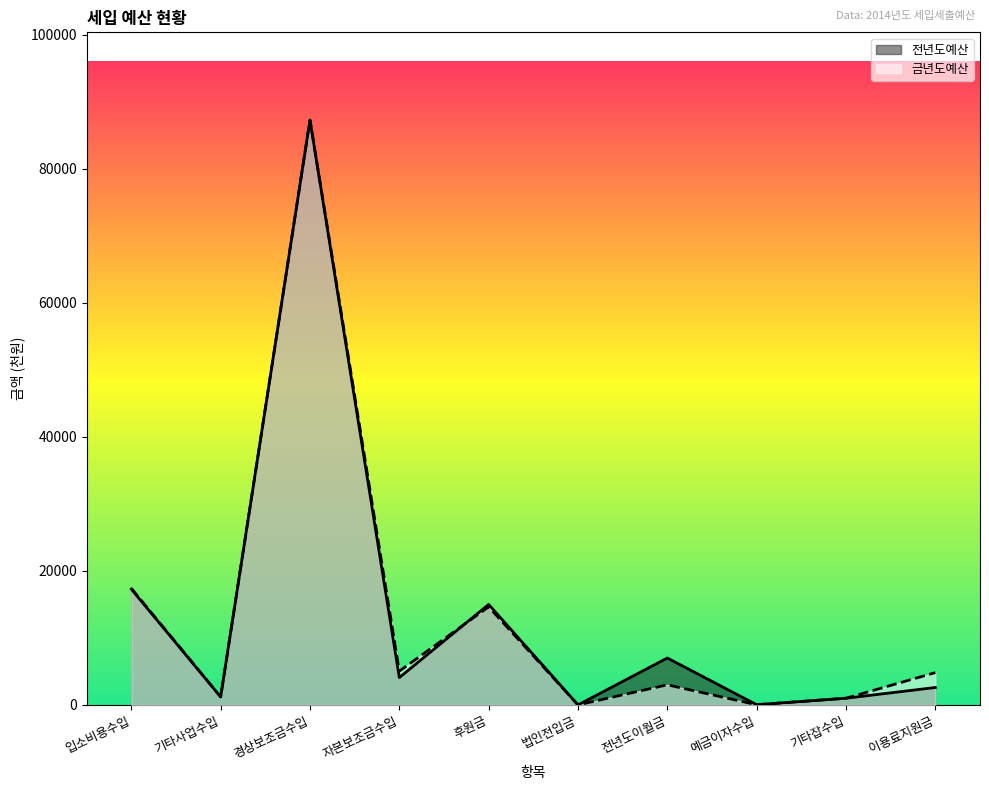

At which label does 전년도예산 reach its peak?

경상보조금수입